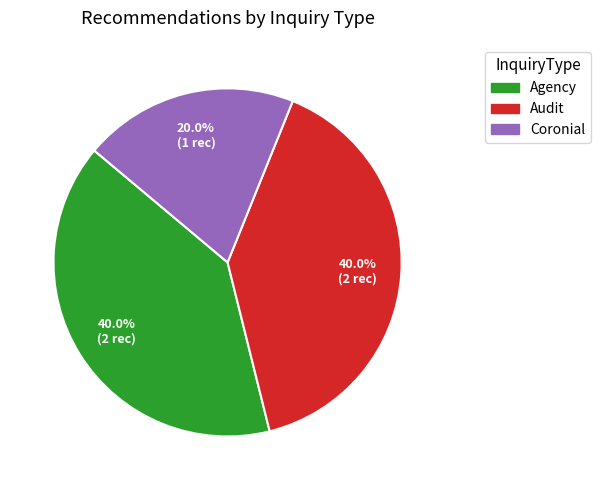

Is there a majority slice in this chart?

No